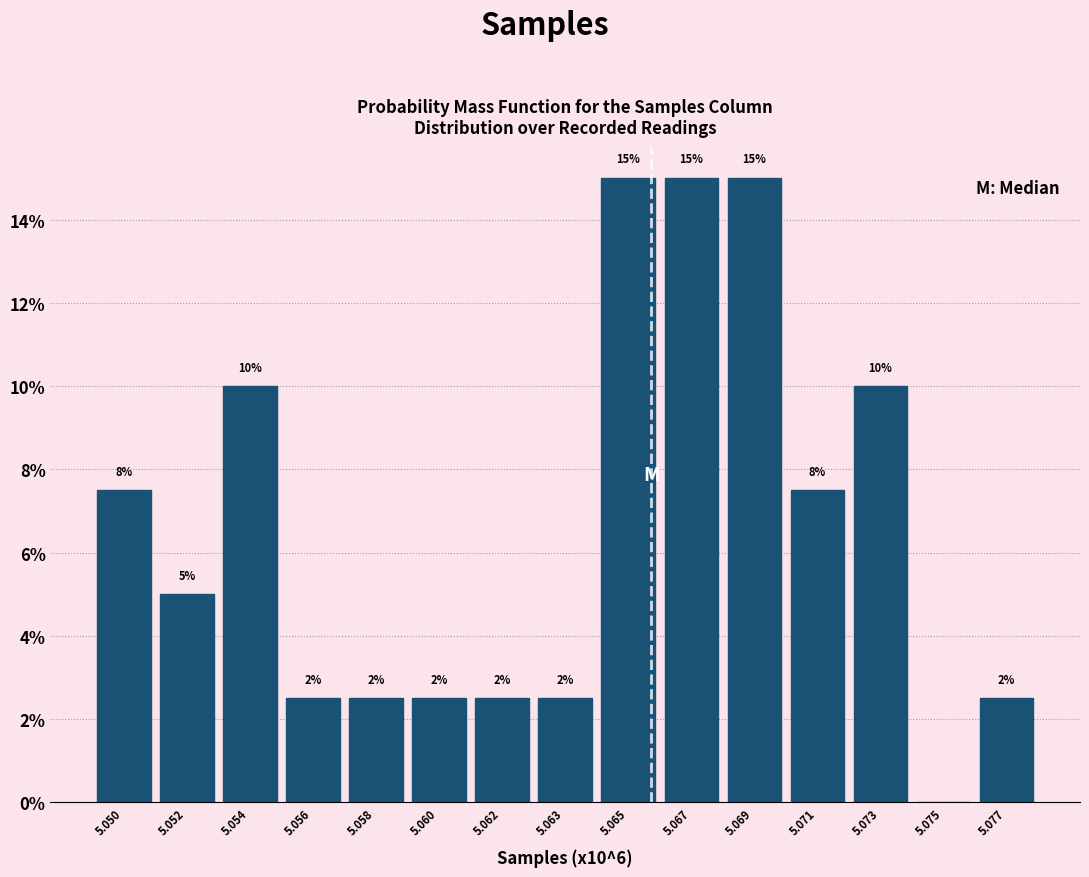

Are the bars horizontal?

No